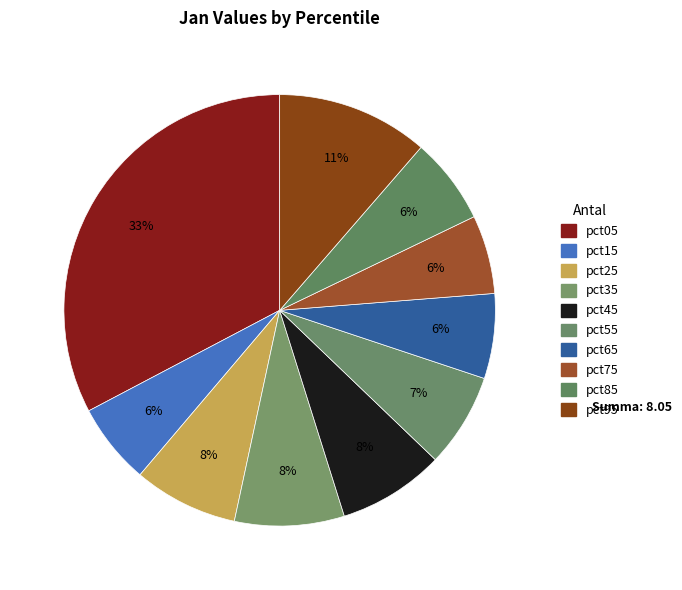

True or false: pct25 accounts for 8% of the total.

True